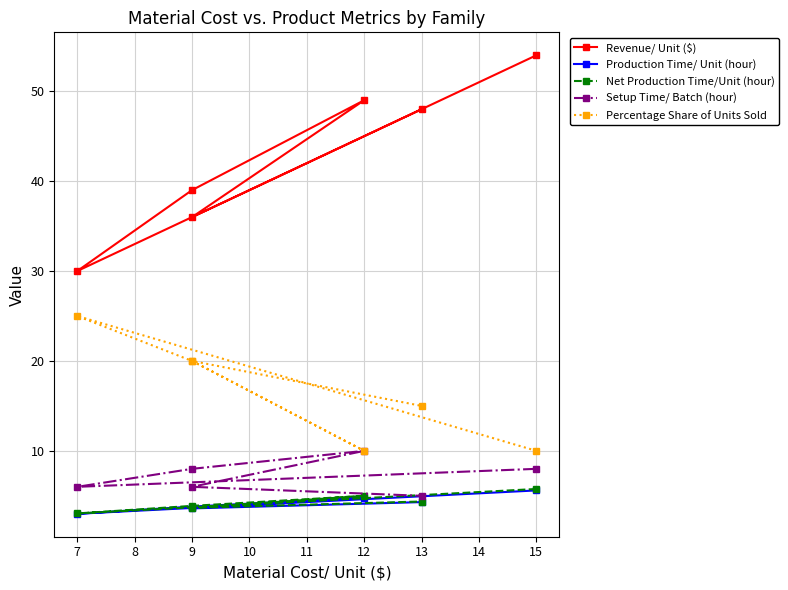

What is the difference between the maximum and minimum values in the Percentage Share of Units Sold series?

15.0